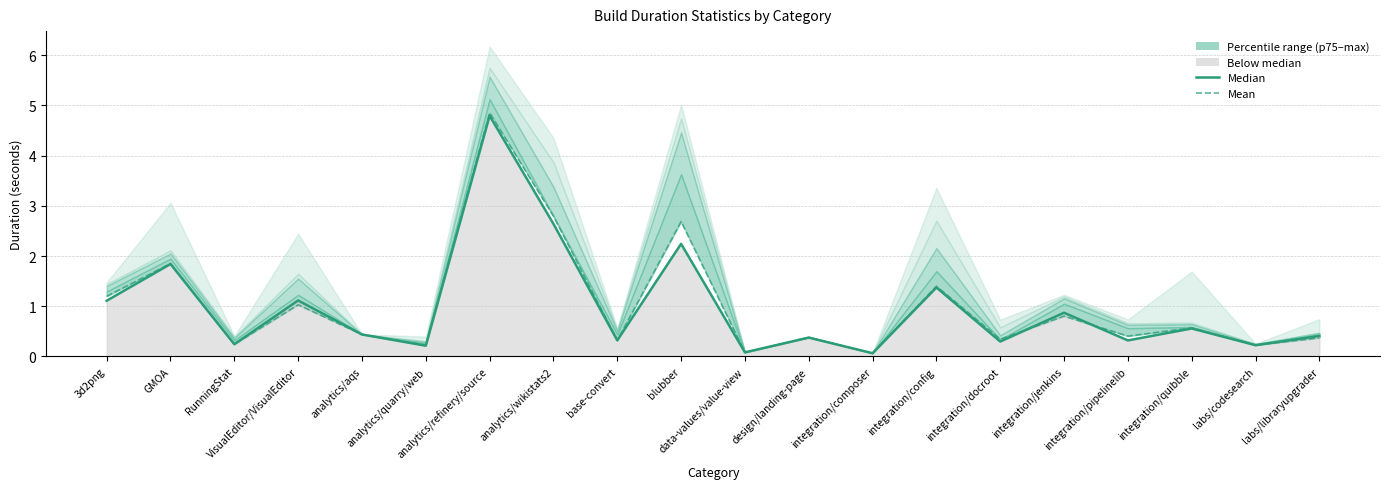

Which has a higher value, data-values/value-view or VisualEditor/VisualEditor?

VisualEditor/VisualEditor